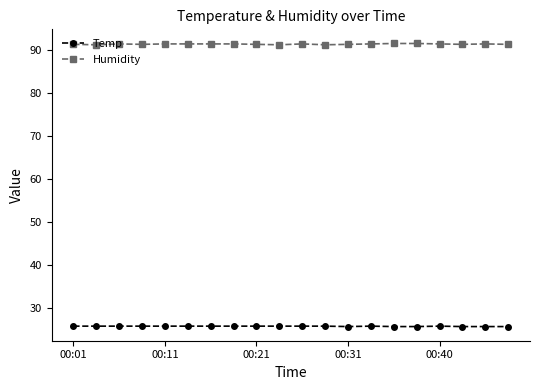

At how many categories does at least one series exceed 31?

20